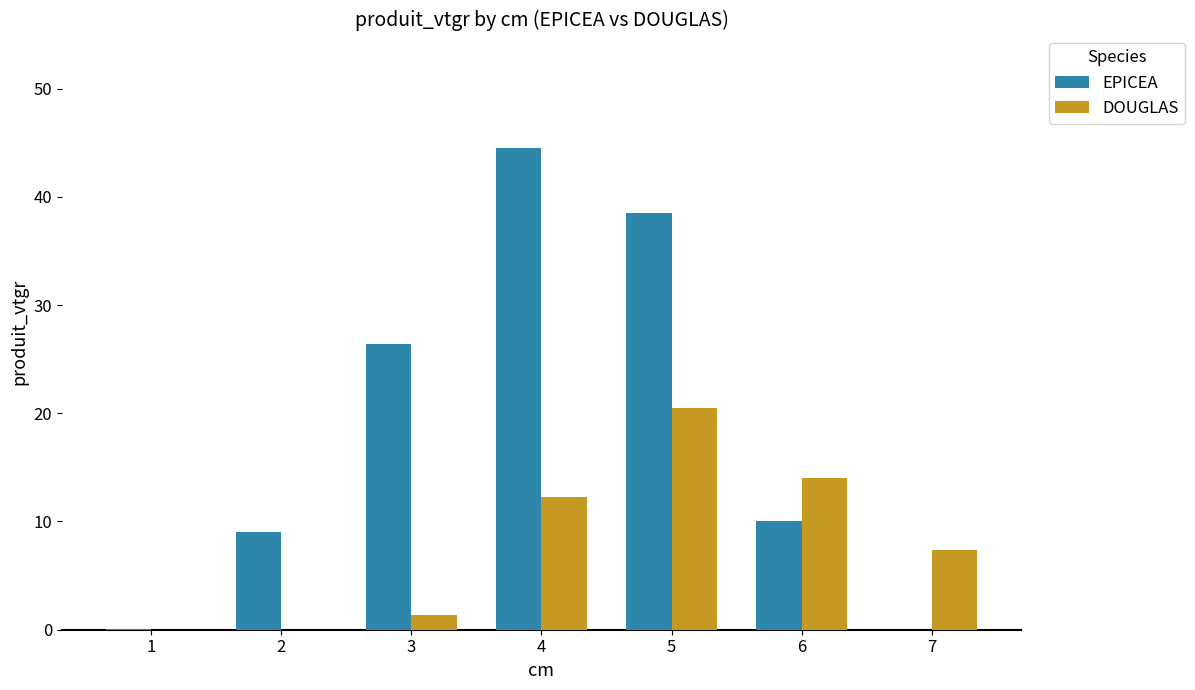

The DOUGLAS series shows 11.2 at 1. True or false?

False